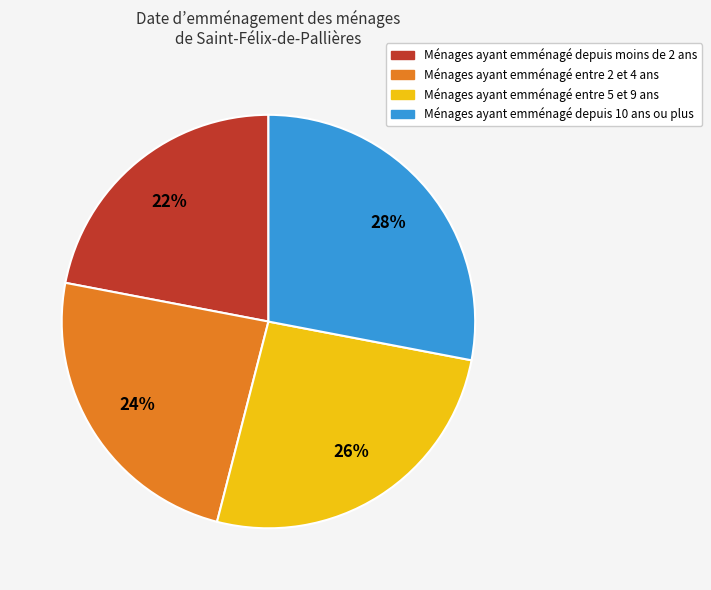

How many segments does this pie chart have?

4